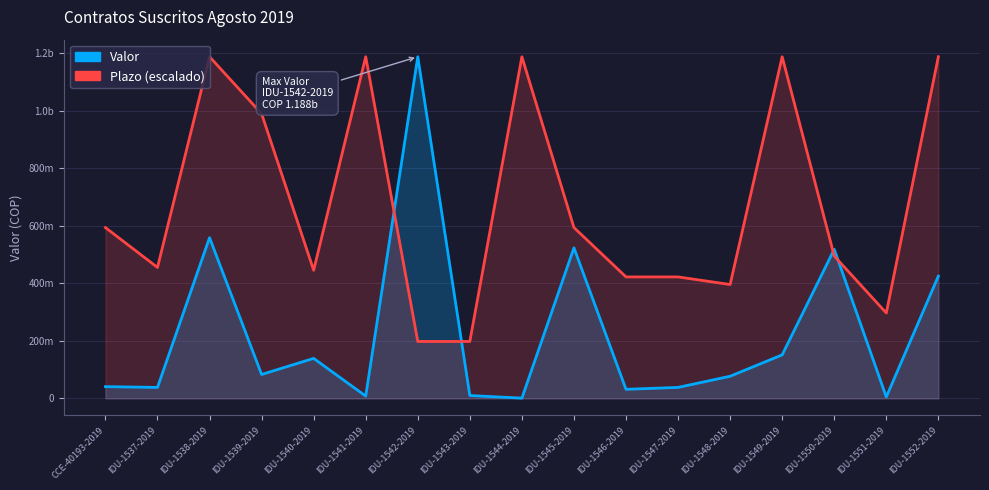

What are all the series names shown in the legend?

Valor, Plazo (escalado)